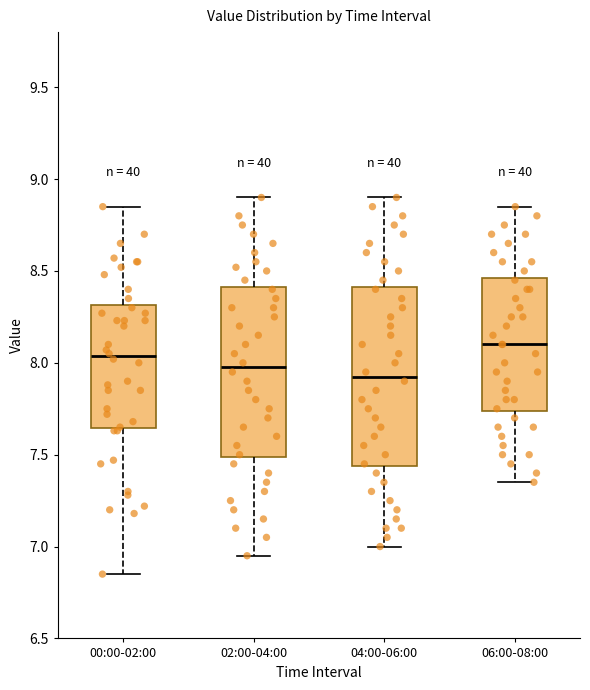

Reading left to right, read every box against the y-axis: the position of its median line, the range the box covers, and the ends of its whiskers. The values are not printed on the chart, so give them approximately, as read against the axis.

00:00-02:00: median 8.05, box 7.65 to 8.30, whiskers 6.85 to 8.85
02:00-04:00: median 8.00, box 7.50 to 8.40, whiskers 6.95 to 8.90
04:00-06:00: median 7.95, box 7.45 to 8.40, whiskers 7.00 to 8.90
06:00-08:00: median 8.10, box 7.75 to 8.45, whiskers 7.35 to 8.85